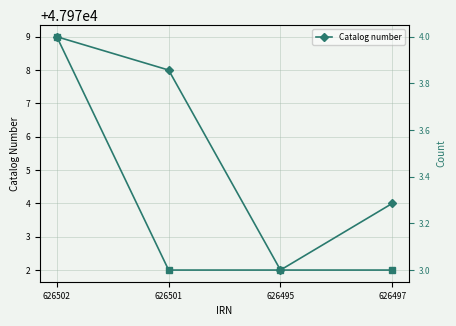

True or false: Catalog number has a value of 69491 at 626497.

False